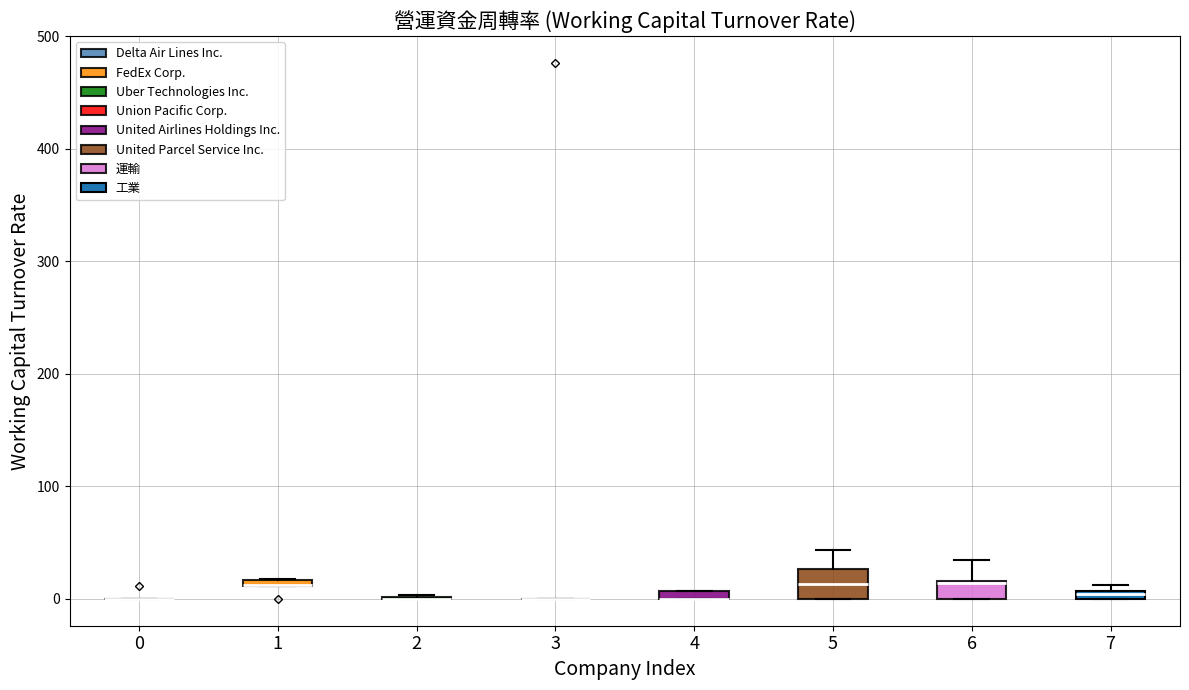

Where does the upper whisker of the box at x = 6 end on the y-axis? The values are not printed on the chart, so give them approximately, as read against the axis.

30